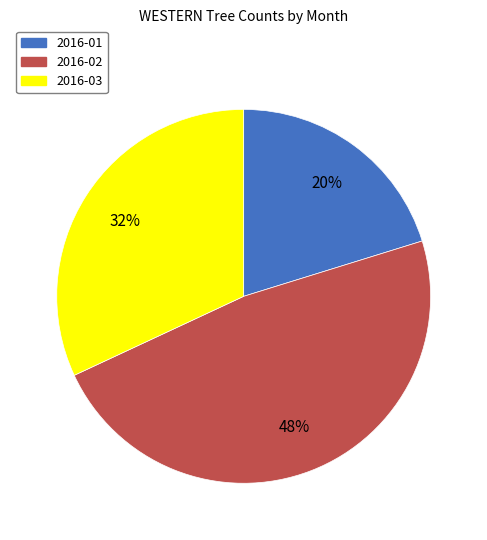

Which category has the smallest portion of the pie?

2016-01